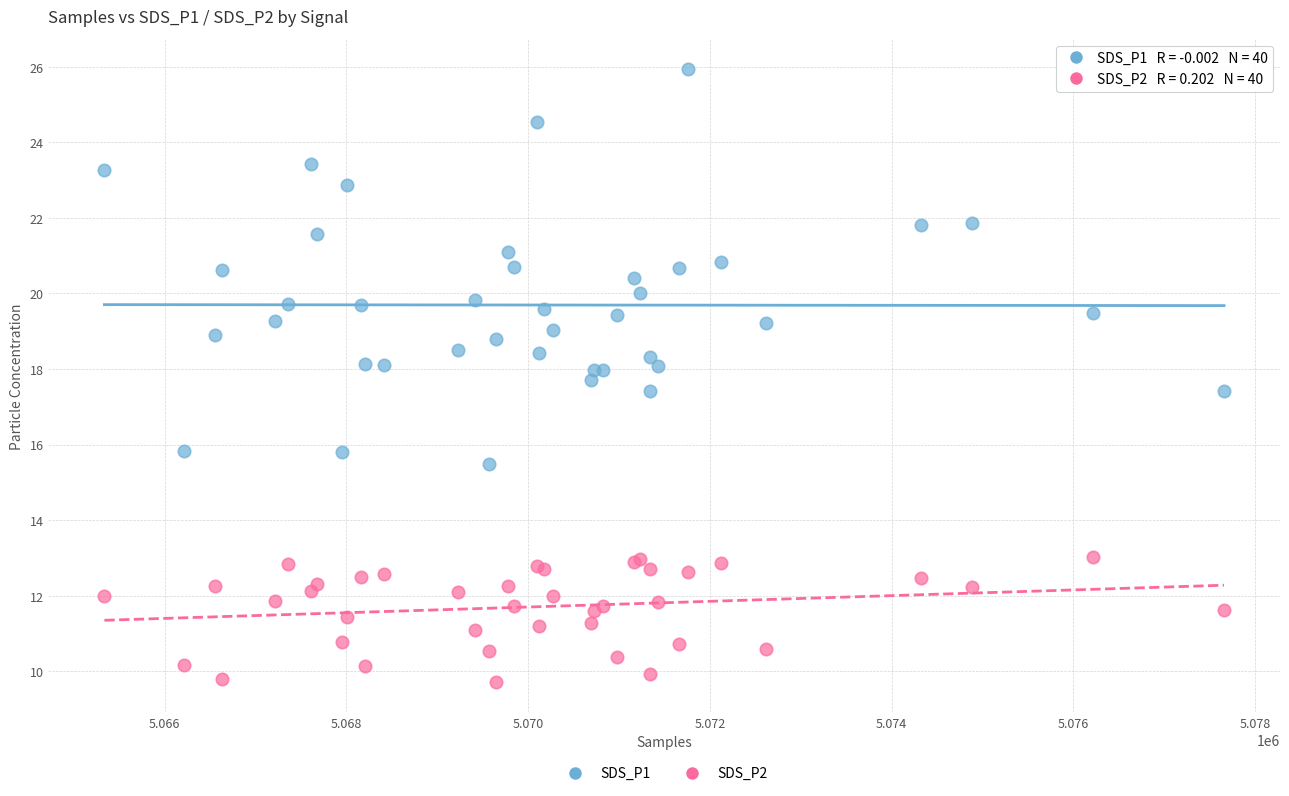

Which series reaches the maximum Y coordinate?

SDS_P1